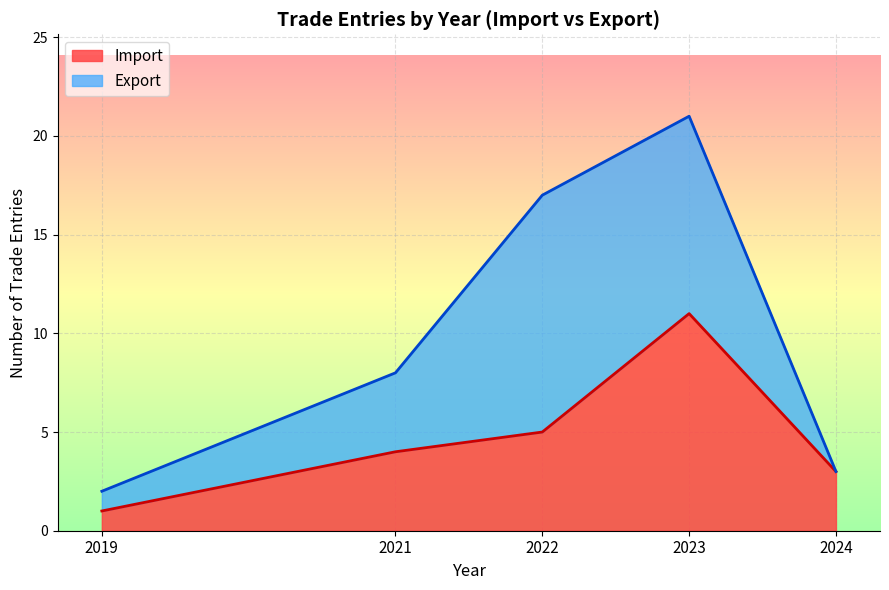

Is it true that Import equals 11 at 2023?

True